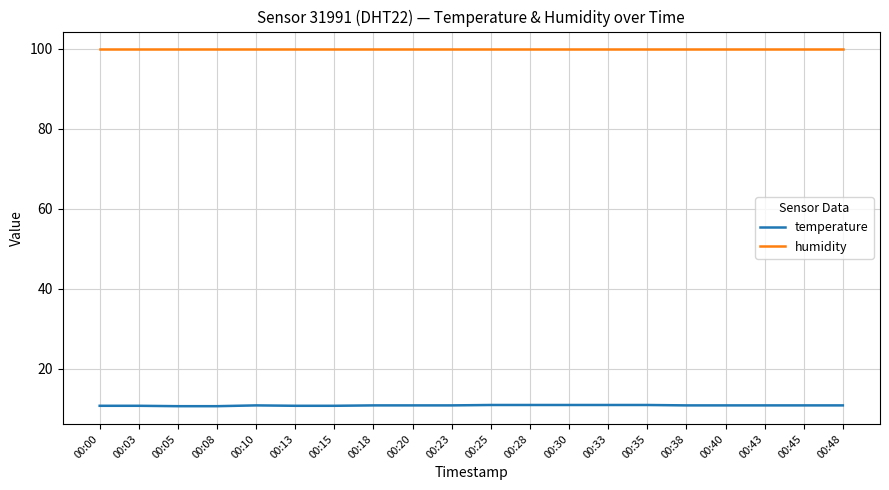

What is the minimum value shown in the chart?

10.7